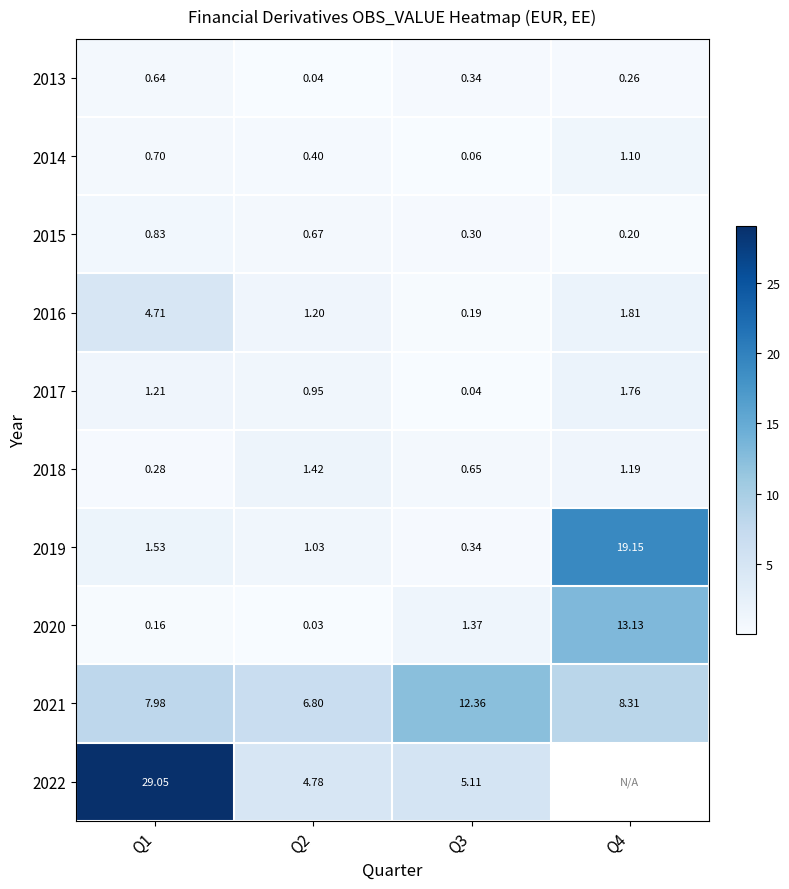

What is the difference between the highest and lowest values at Q3?

12.3